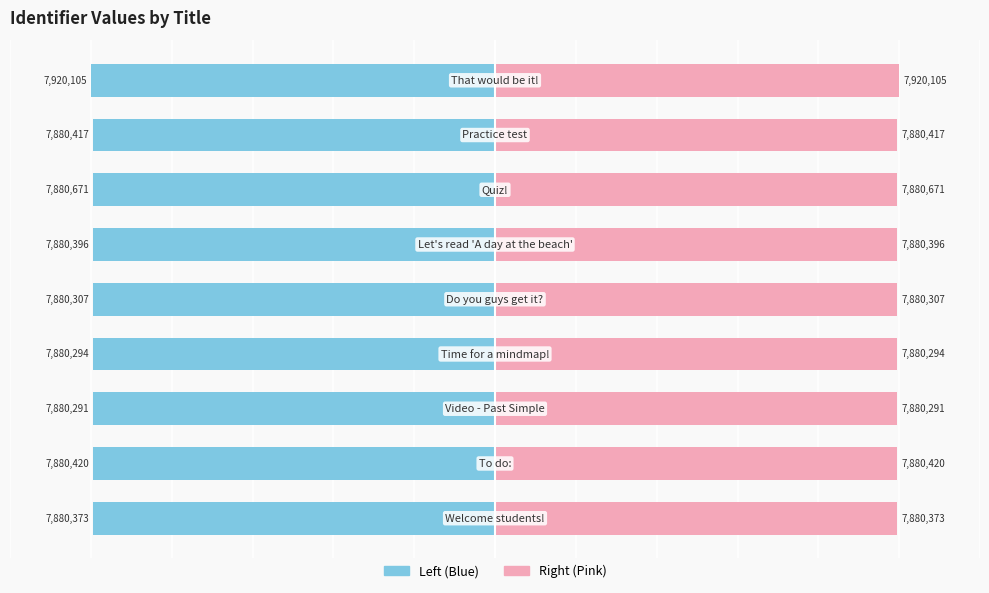

Is it true that Identifier (Left) equals -6.1 at 5?

False